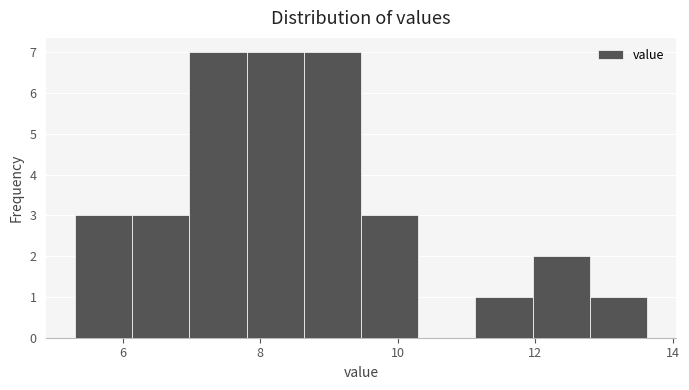

Reading left to right, transcribe this chart: for each bar, give the range it covers on the x-axis and its height. Neither the bar edges nor the heights are printed on the chart, so give them approximately, as read against the axes.

5.4 to 6.2: 3
6.2 to 7.0: 3
7.0 to 7.8: 7
7.8 to 8.6: 7
8.6 to 9.4: 7
9.4 to 10.2: 3
10.2 to 11.2: 0
11.2 to 12.0: 1
12.0 to 12.8: 2
12.8 to 13.6: 1